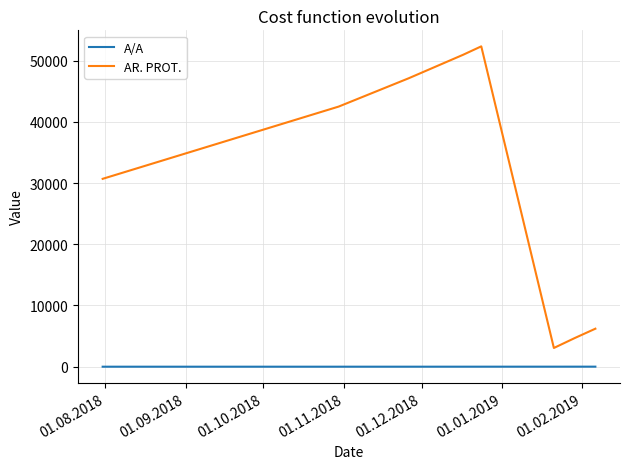

What is the greatest value displayed?

52323